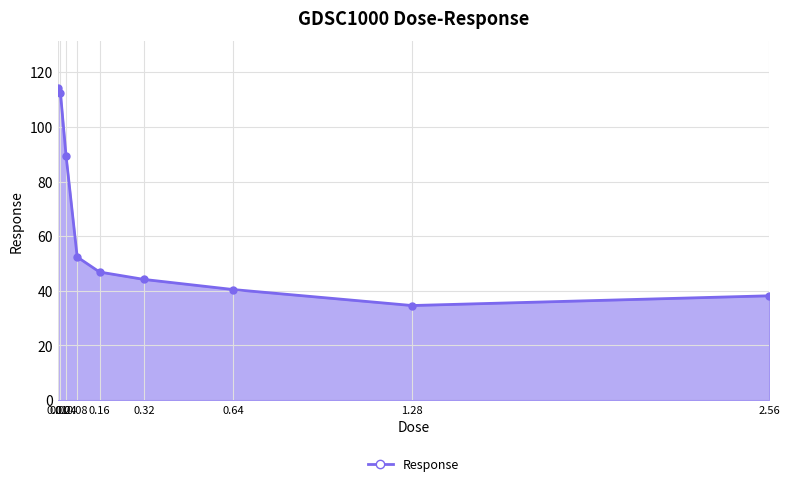

How many points are lower than both their immediate neighbors (excluding endpoints)?

1